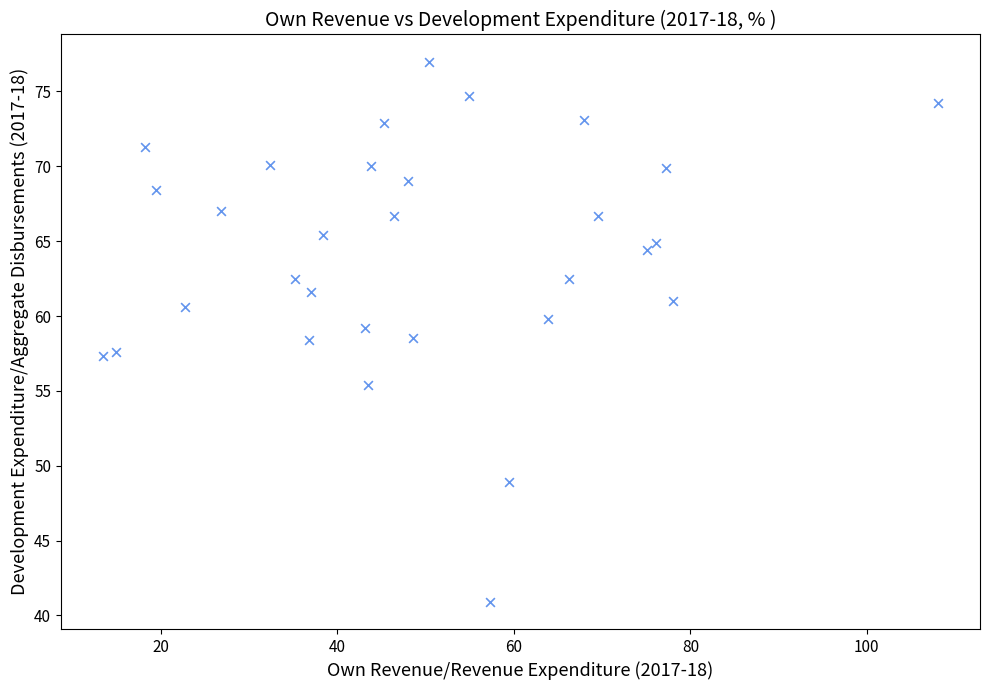

What is the range of Y values (max minus min)?

36.1